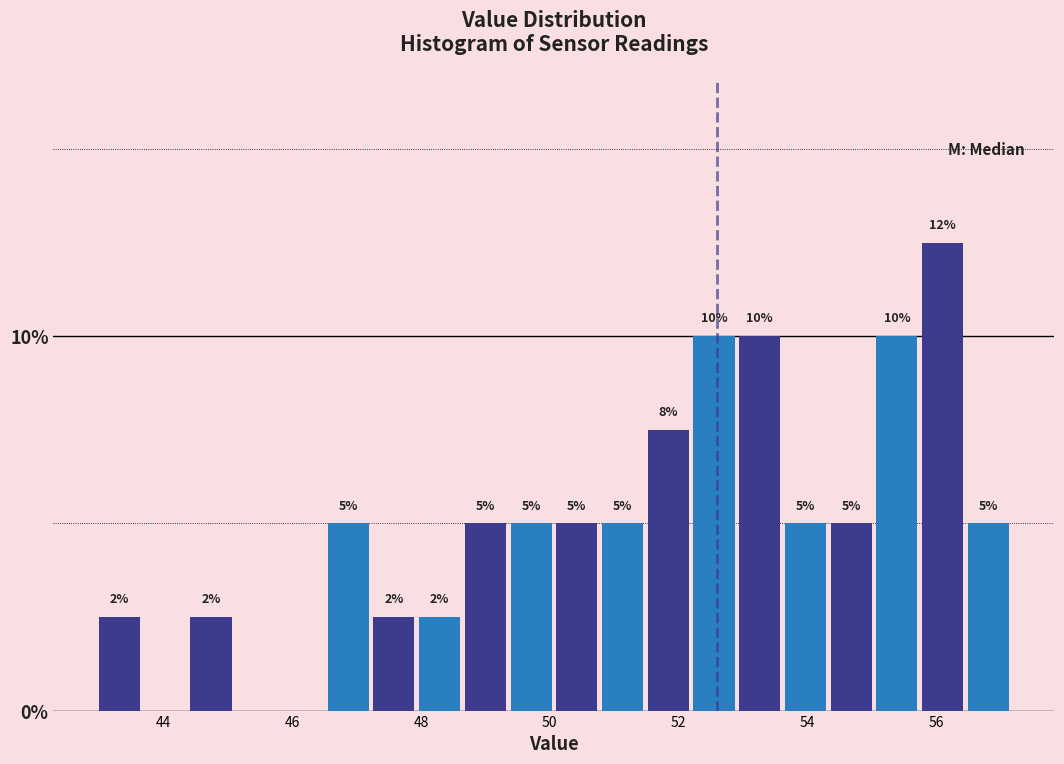

Read against the x-axis, roughly where is the centre of the tallest bar?

56.0